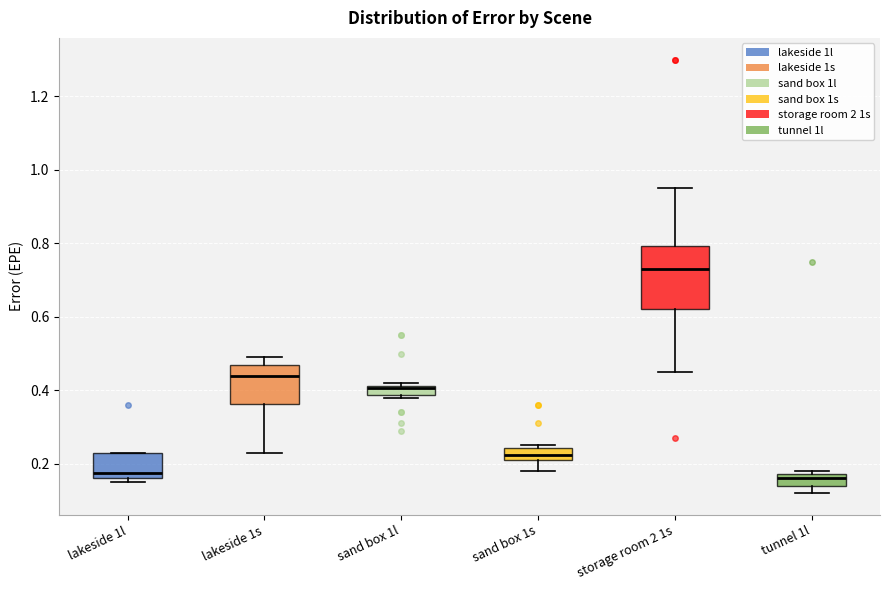

Comparing the boxes themselves (not the whiskers), which one is the tallest?

storage room 2 1s